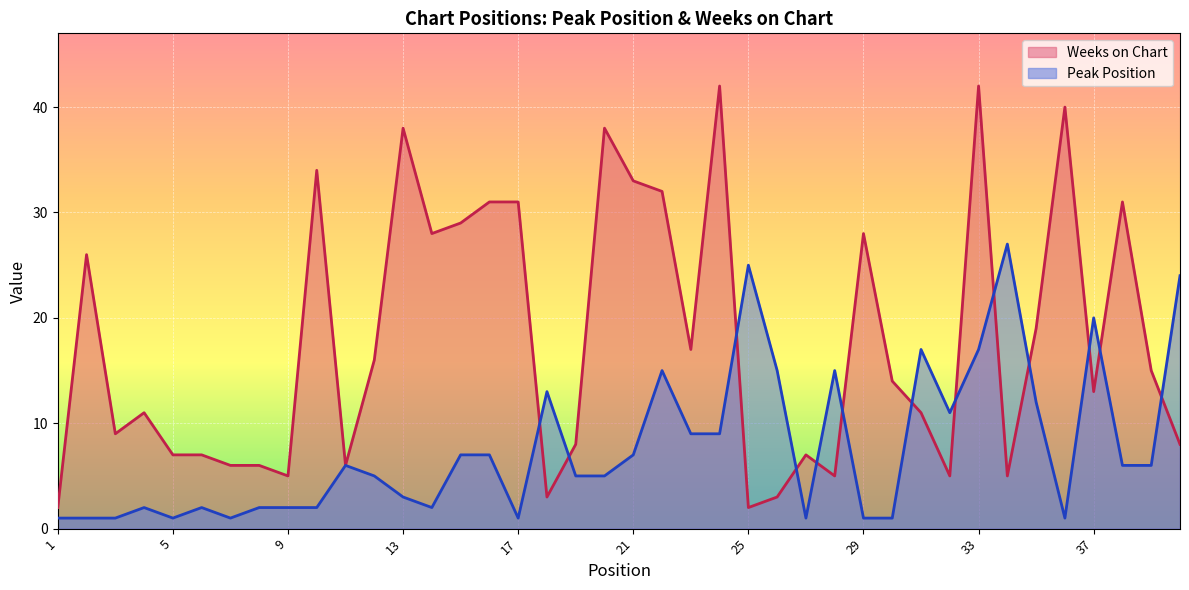

What are all the series names shown in the legend?

Weeks on Chart, Peak Position